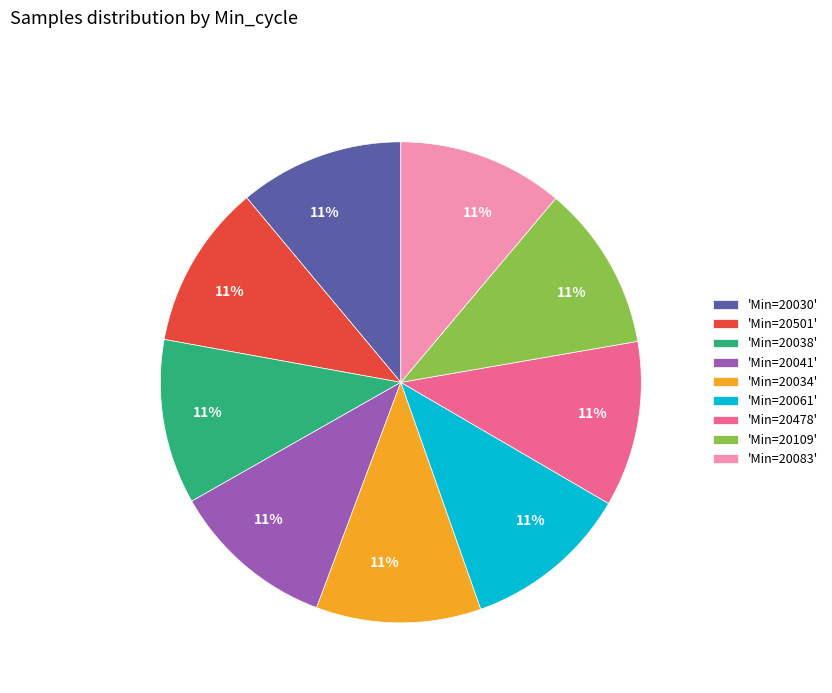

To the nearest percent, what percentage of the pie is 'Min=20478'?

11%